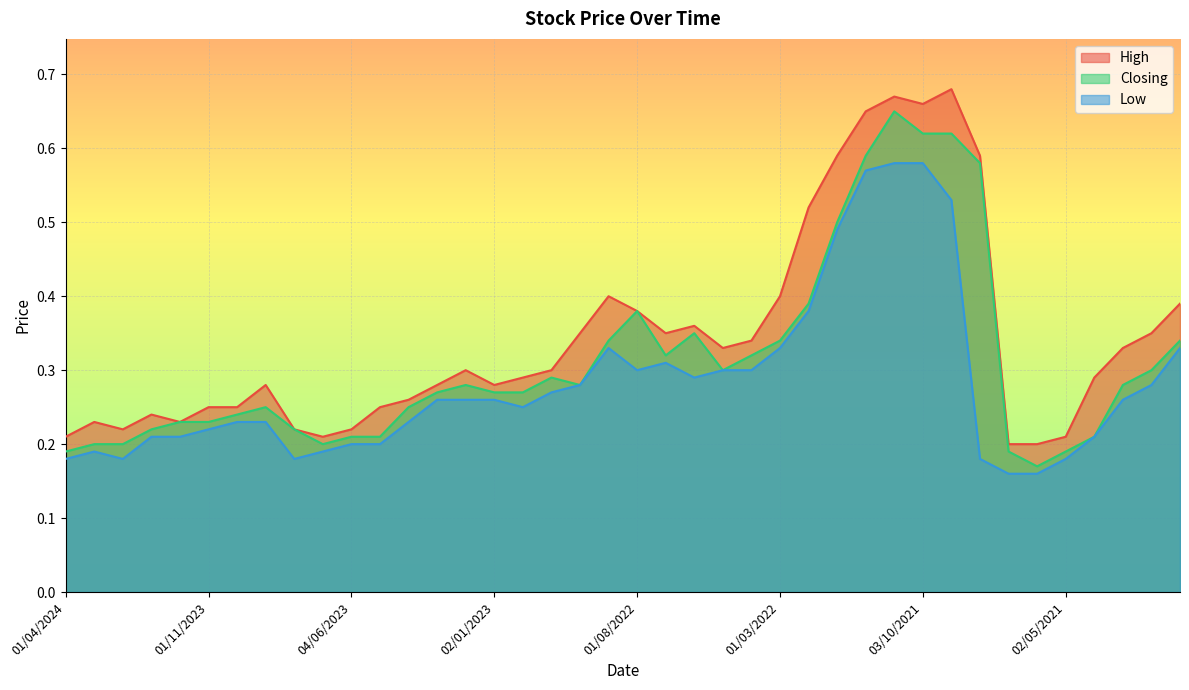

Which category has the lowest value in the Closing series?

01/06/2021